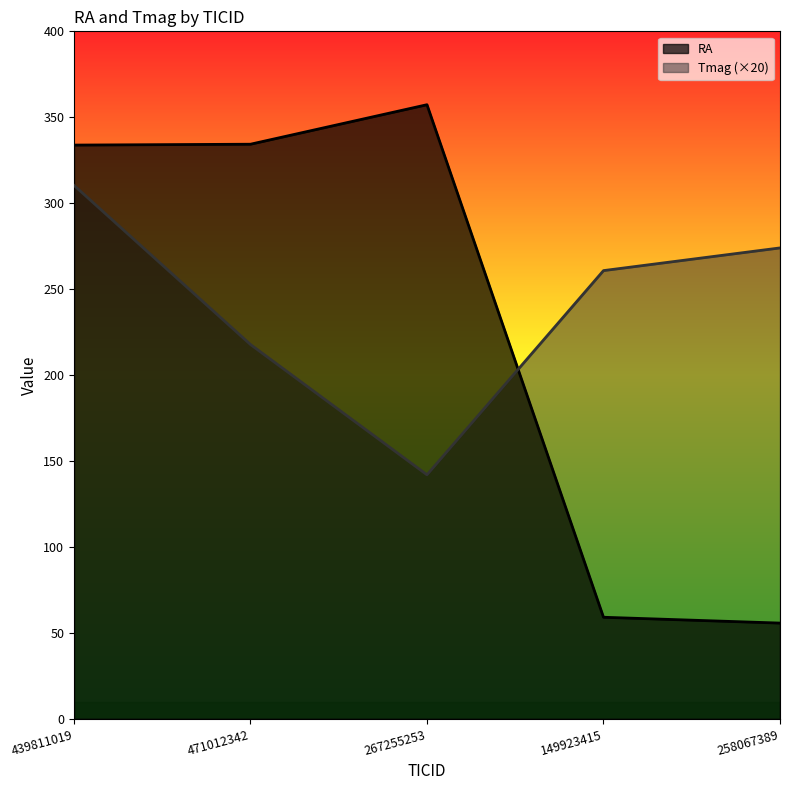

Does the chart have visible grid lines?

No